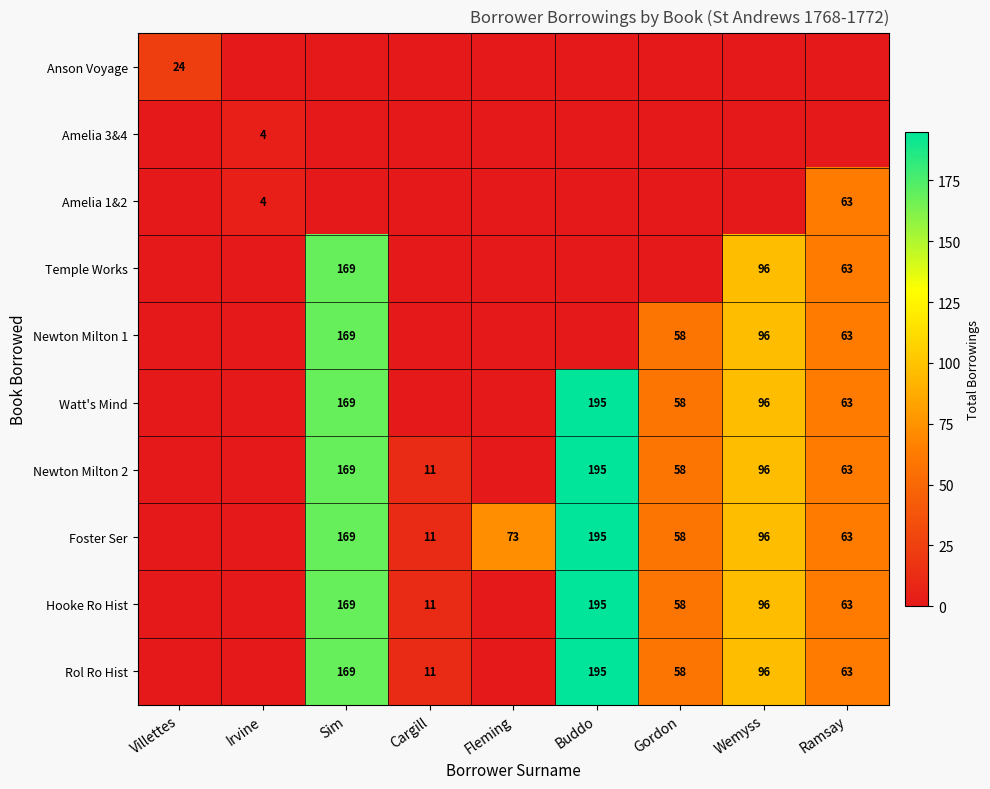

The value of Newton Milton 2 at Wemyss is 96. True or false?

True